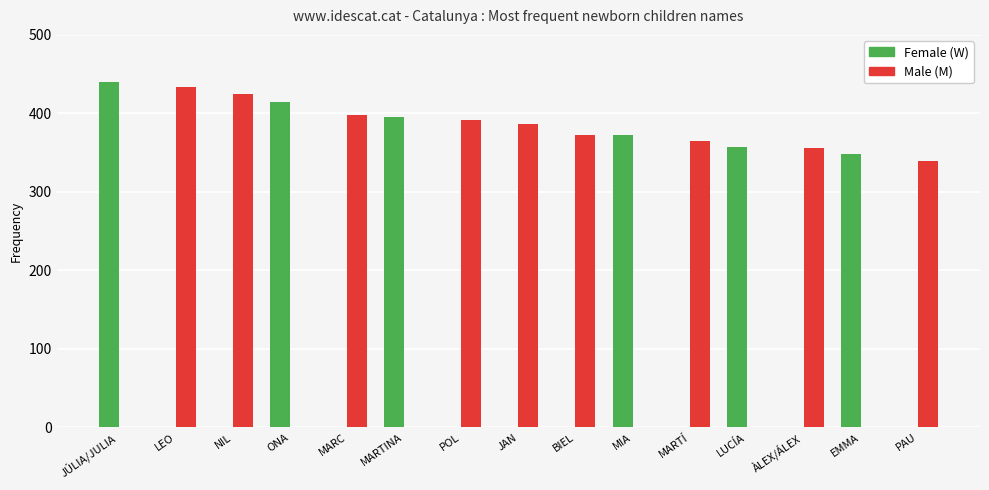

Is the value of Male (M) at POL greater than the value of Female (W) at NIL?

Yes